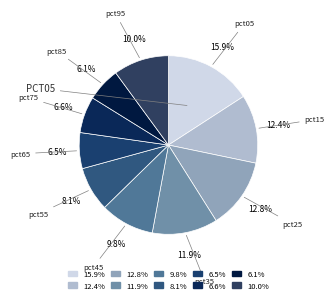

How many segments does this pie chart have?

10